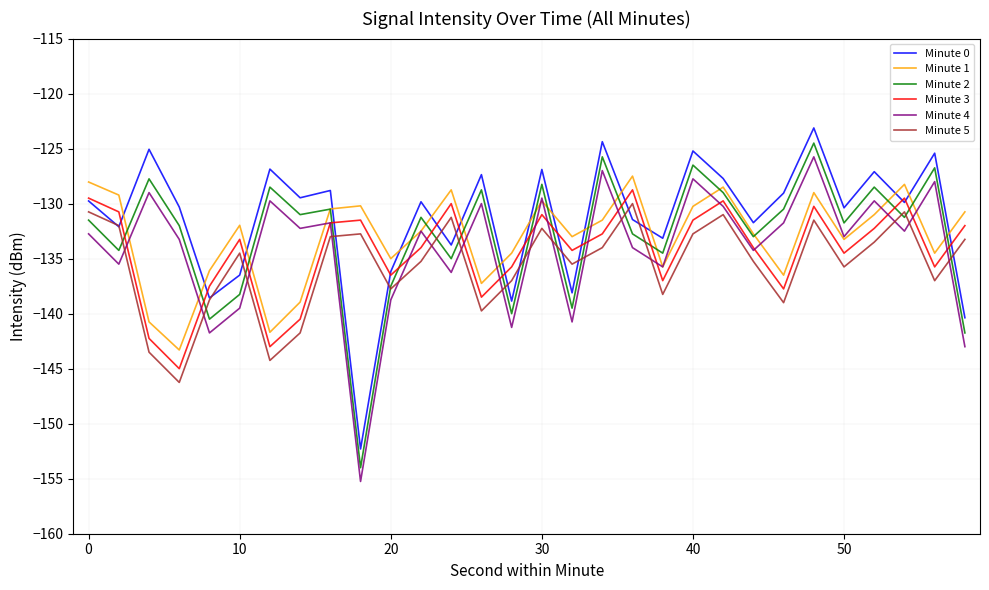

What is the lowest value of the Minute 4 series?

-155.2